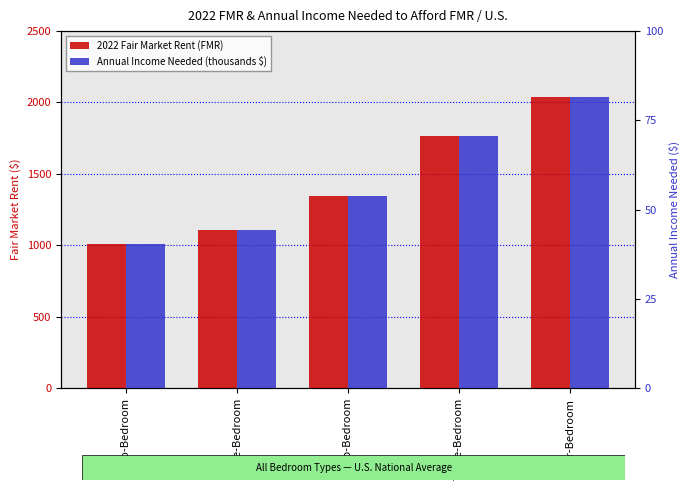

List the series in order of their peak value, lowest first.

Annual Income Needed (thousands $), 2022 Fair Market Rent (FMR)